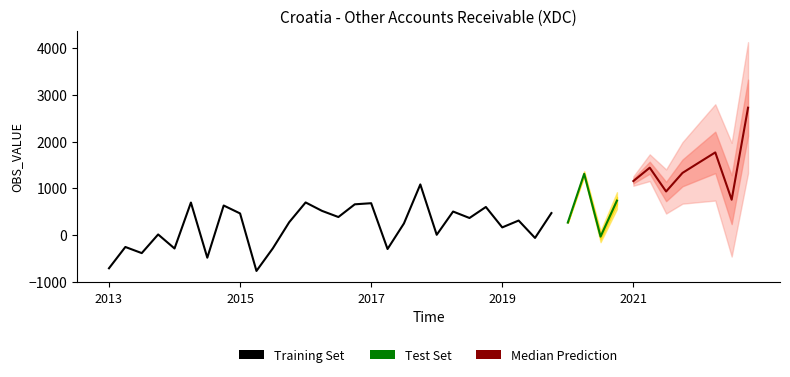

The value at 2016-Q4 is 1018.8. True or false?

False